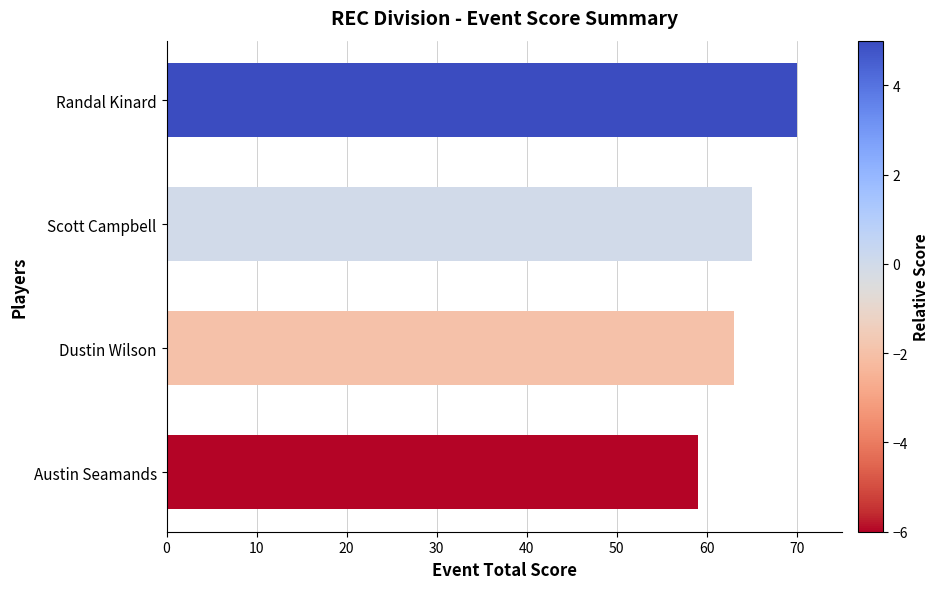

What is the average value?

64